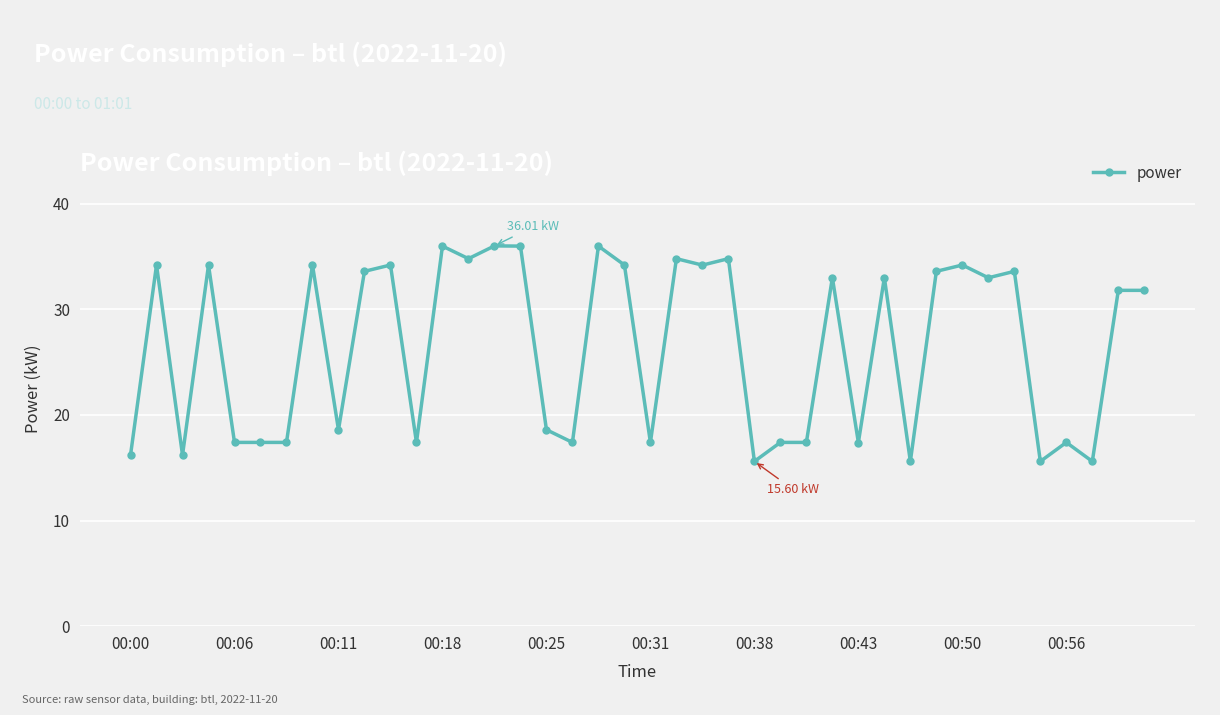

What is the greatest value displayed?

36.0